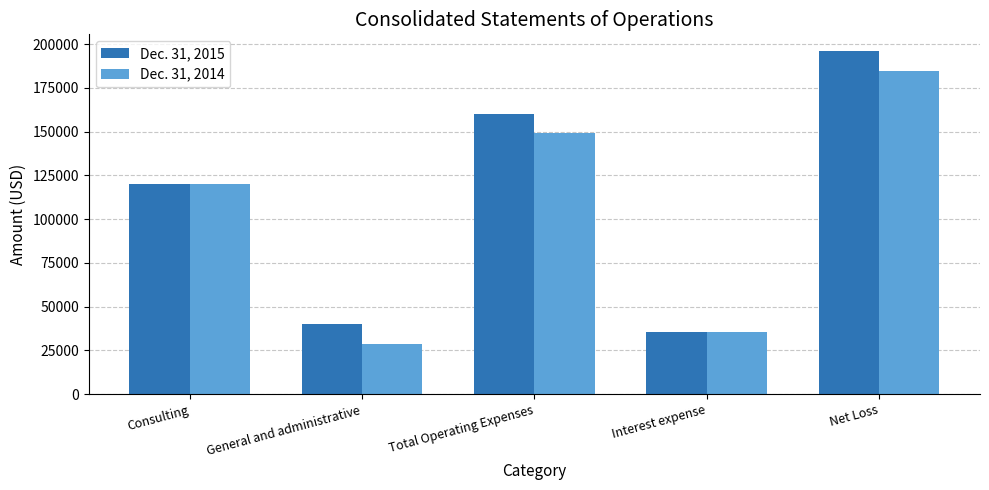

At how many categories does at least one series exceed 45108?

3